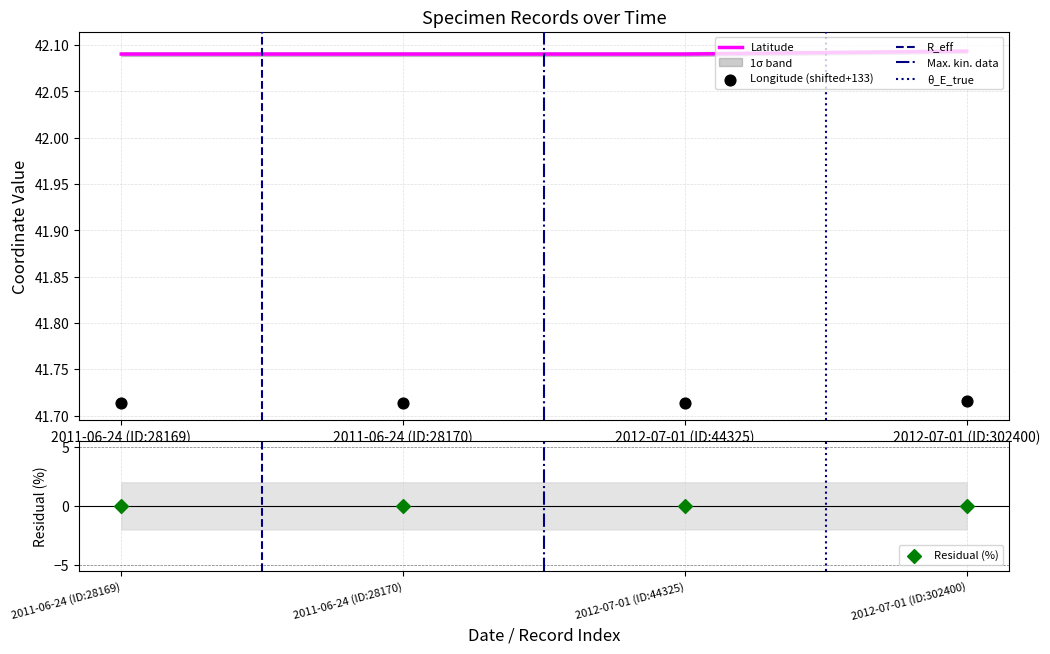

Which series reaches the minimum Y coordinate?

Latitude